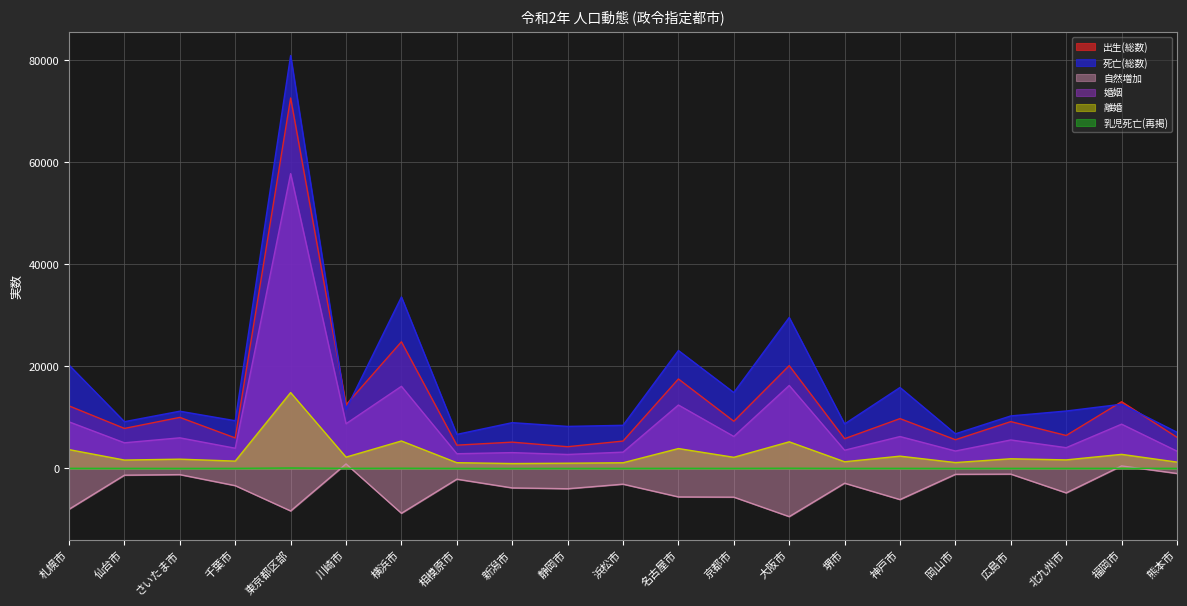

What are all the series names shown in the legend?

出生(総数), 死亡(総数), 自然増加, 婚姻, 離婚, 乳児死亡(再掲)